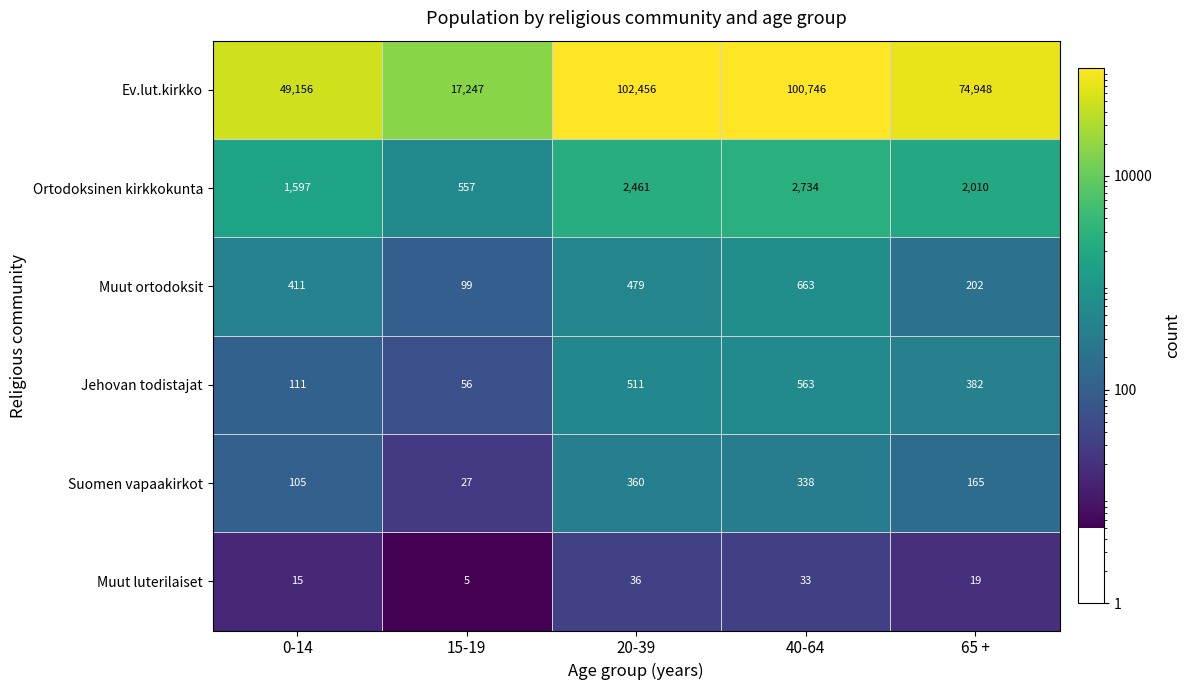

At which label does Muut luterilaiset first exceed 19?

20-39